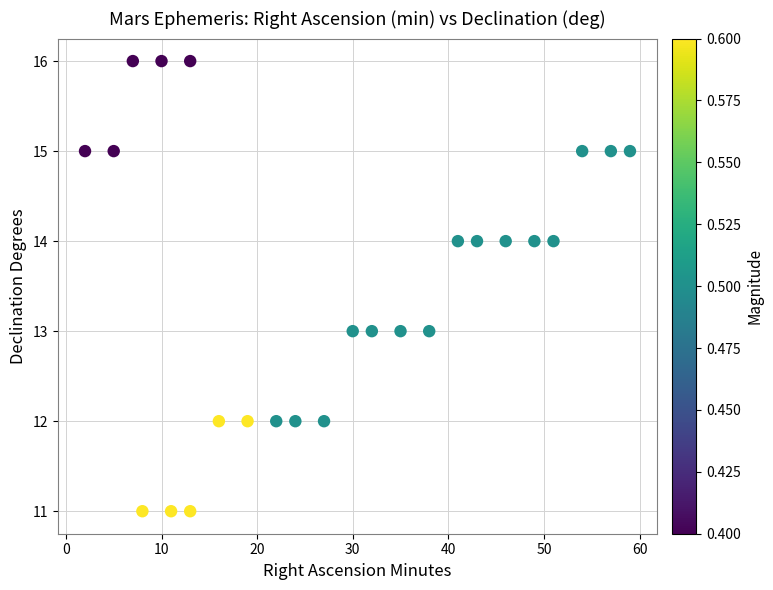

What is the range of Y values (max minus min)?

5